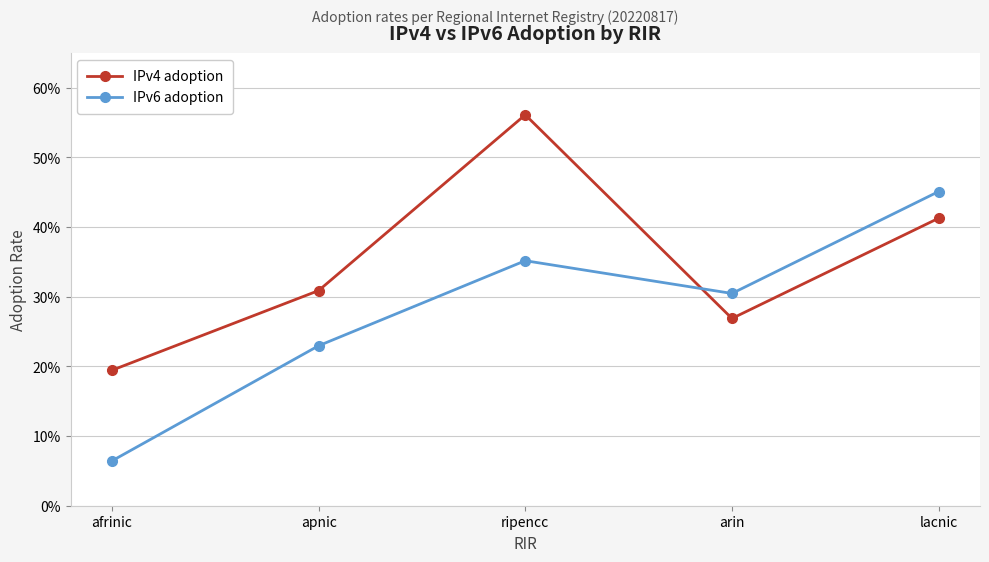

At ripencc, list the series in order from largest to smallest.

IPv4 adoption, IPv6 adoption